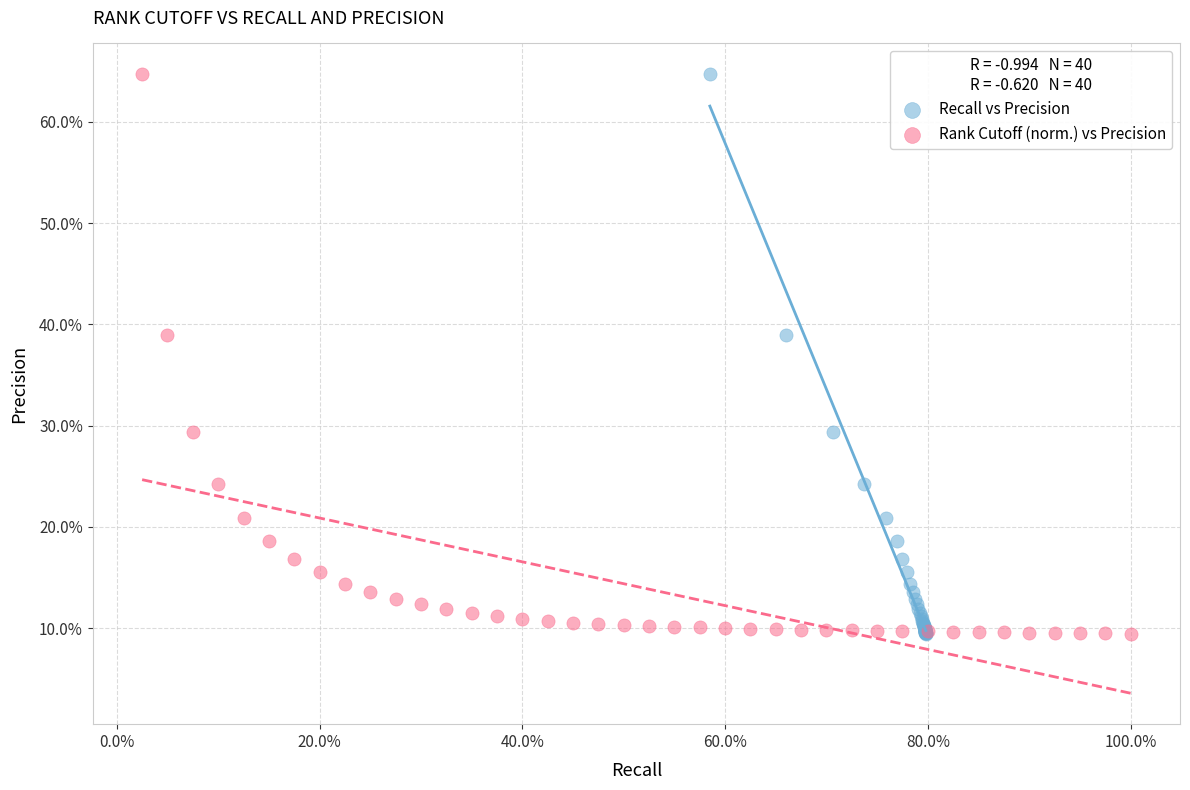

What are all the series names shown in the legend?

Recall vs Precision, Rank Cutoff (norm.) vs Precision